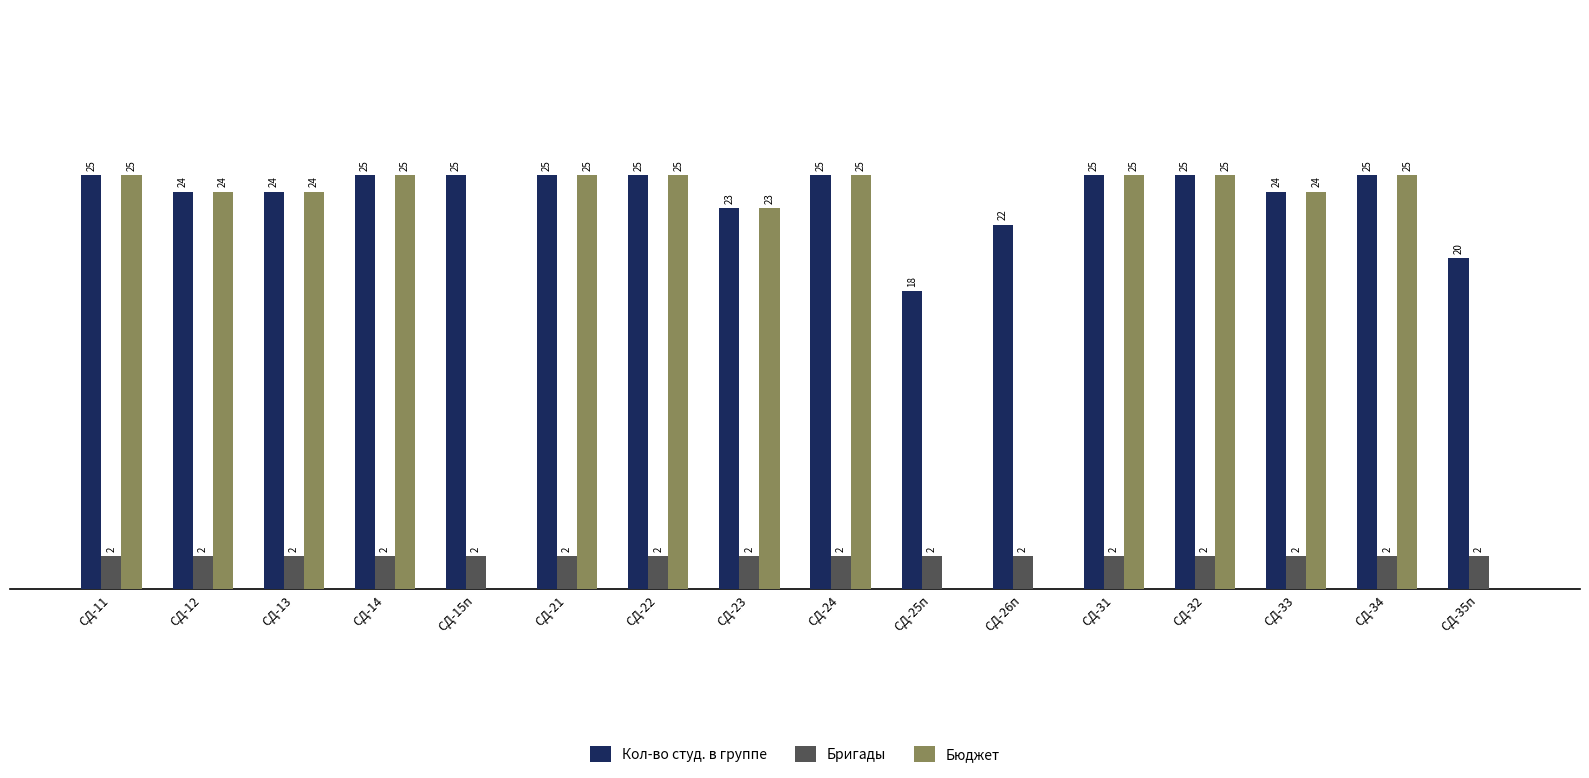

Which series has the largest total across all categories?

Кол-во студ. в группе